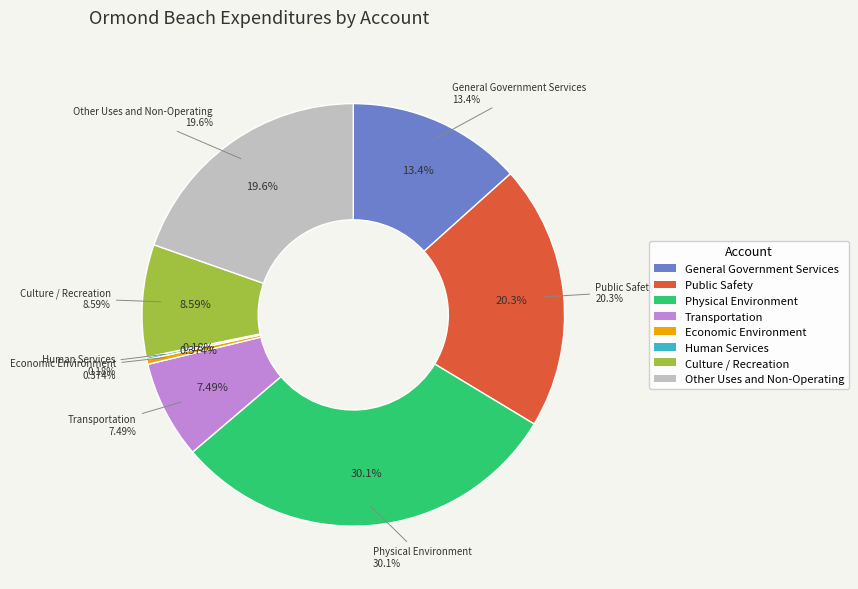

What is the largest slice in the pie chart?

Physical Environment